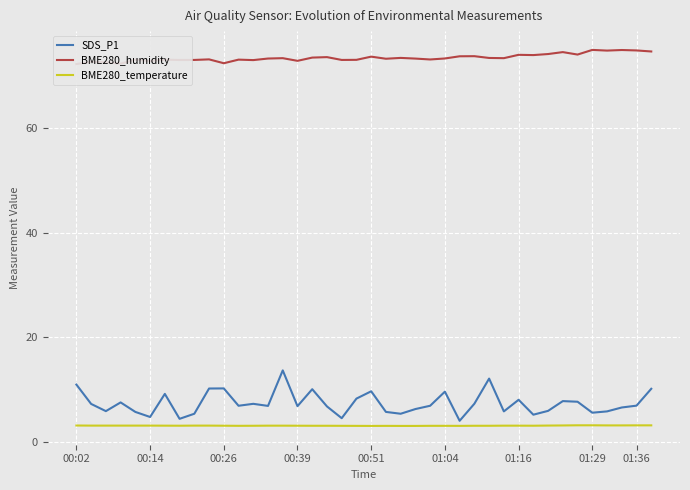

What is the maximum value for SDS_P1?

13.7